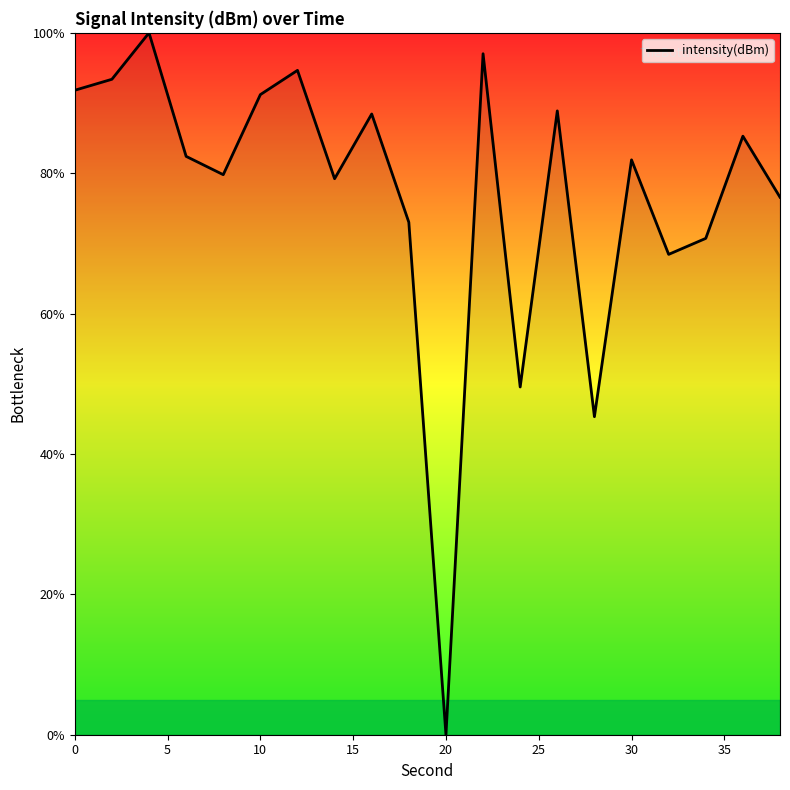

What is the greatest value displayed?

100.0